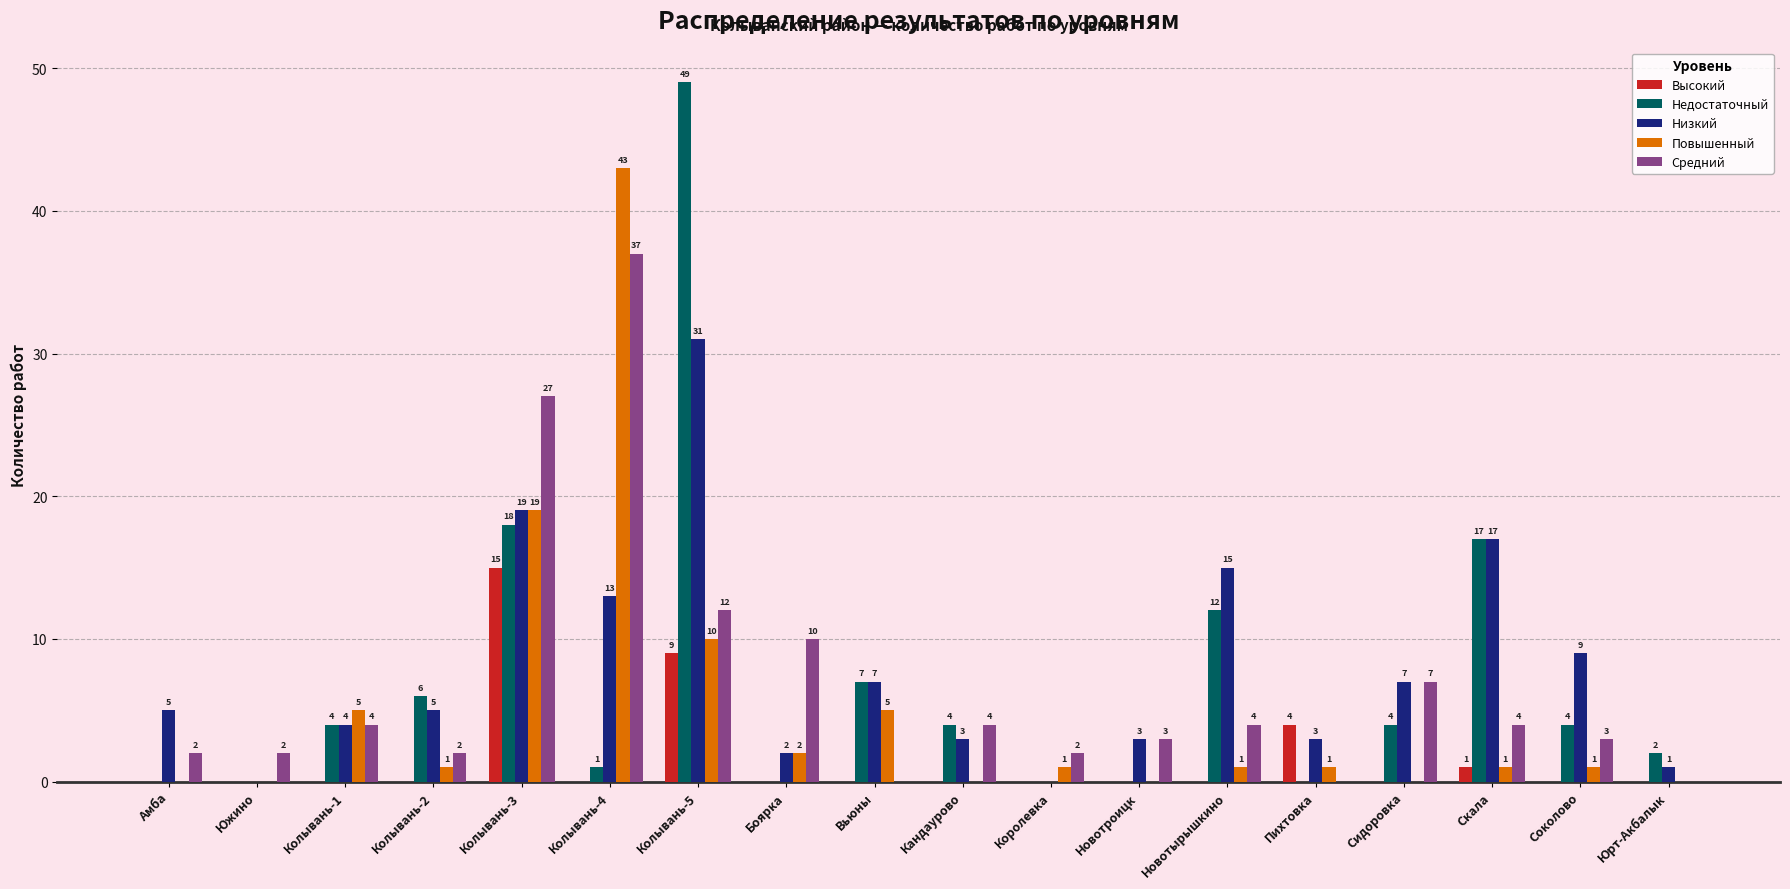

What is the sum of the Повышенный values at Вьюны and Новотырышкино?

6